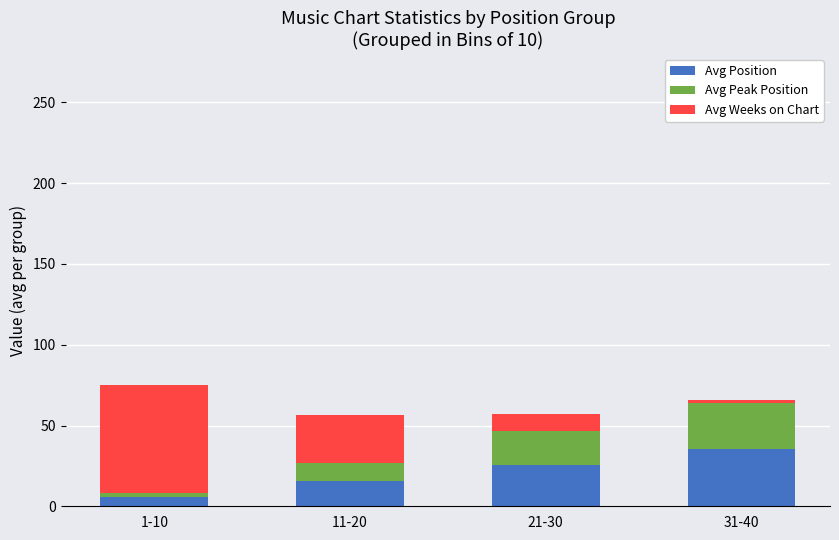

Which category has the lowest value in the Avg Position series?

1-10